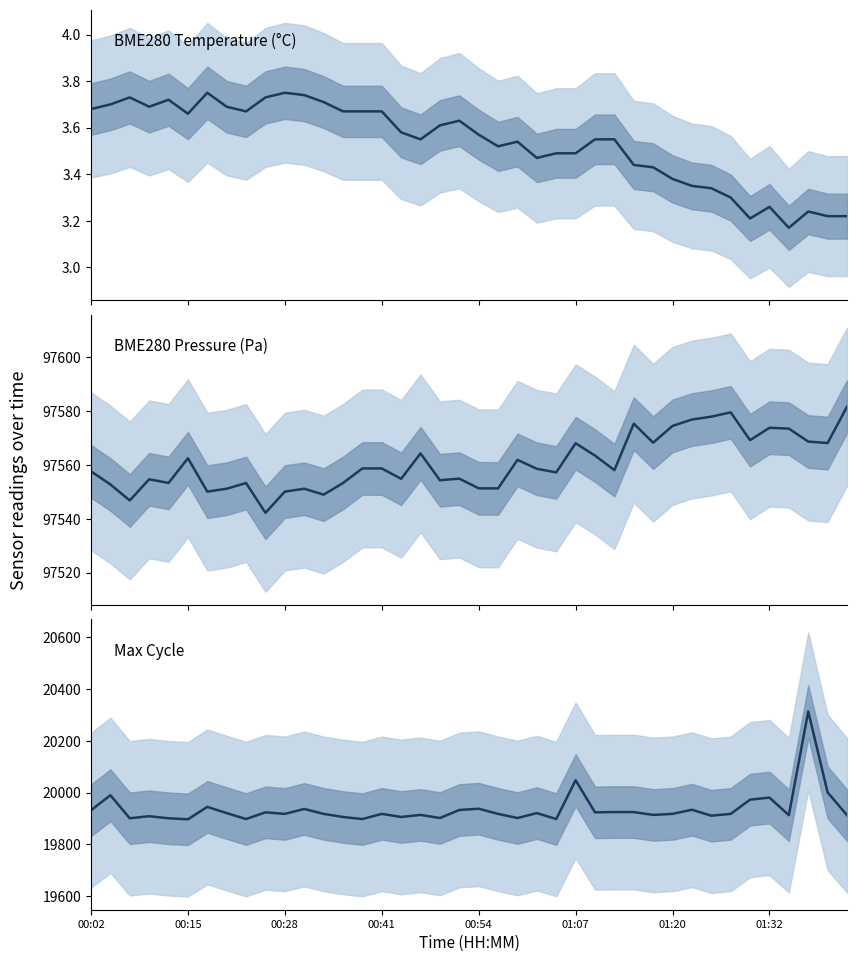

True or false: Max_cycle has a value of 13932.0 at 13.

False